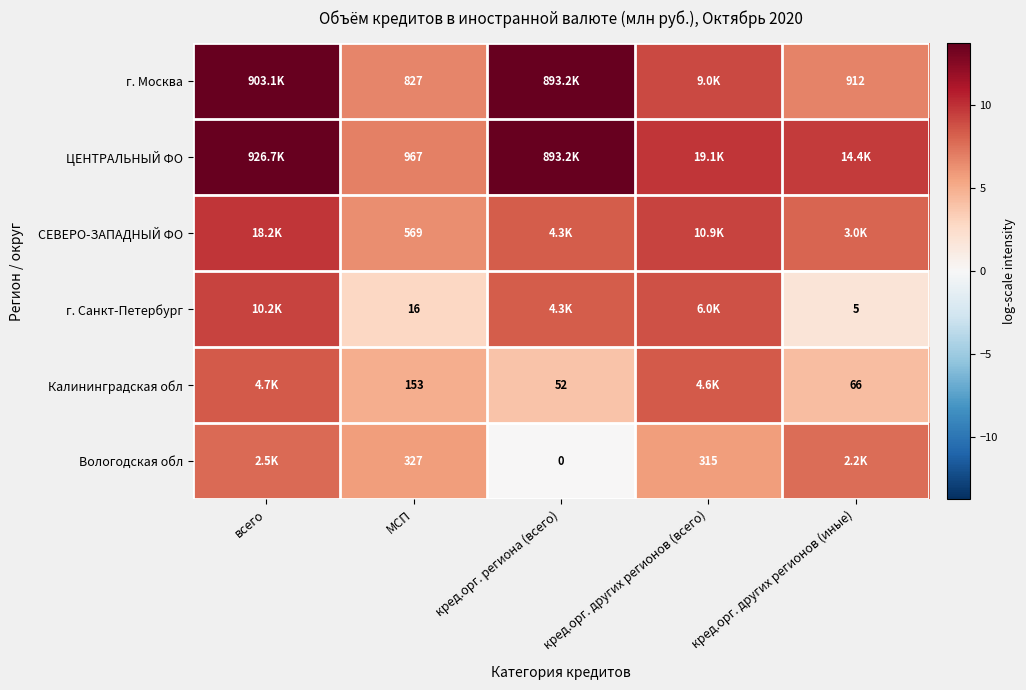

Count the number of categories in the chart.

5